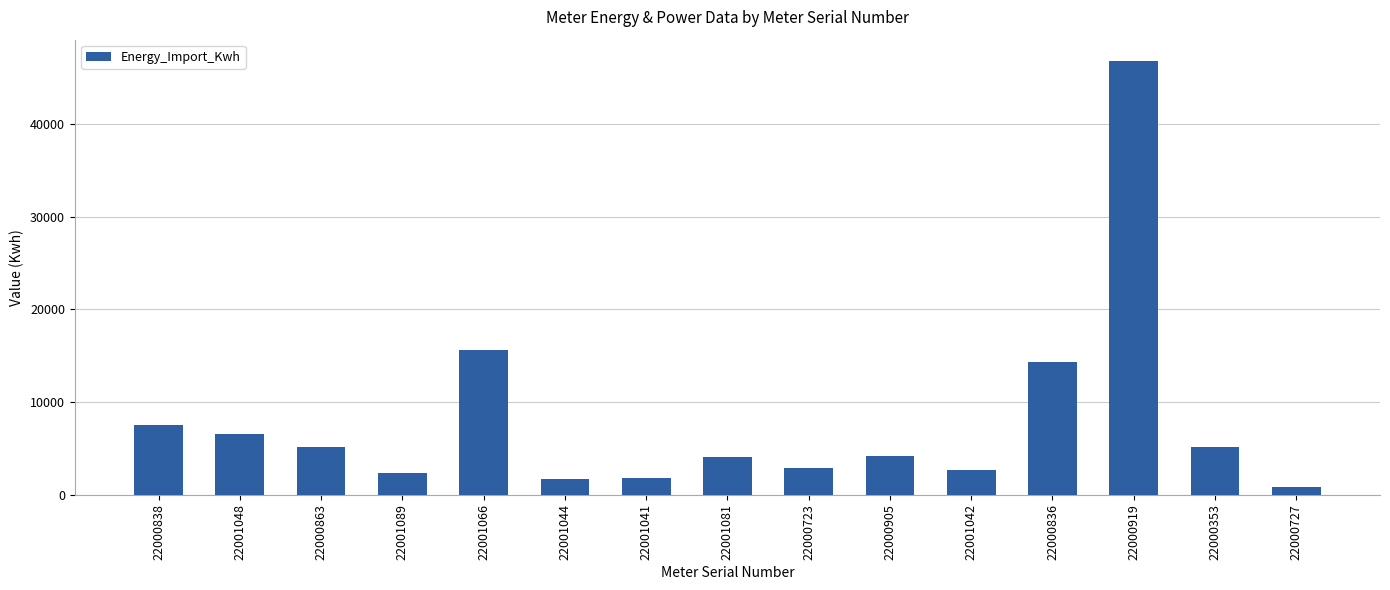

What is the value of the 12th bar from the left?

14282.5